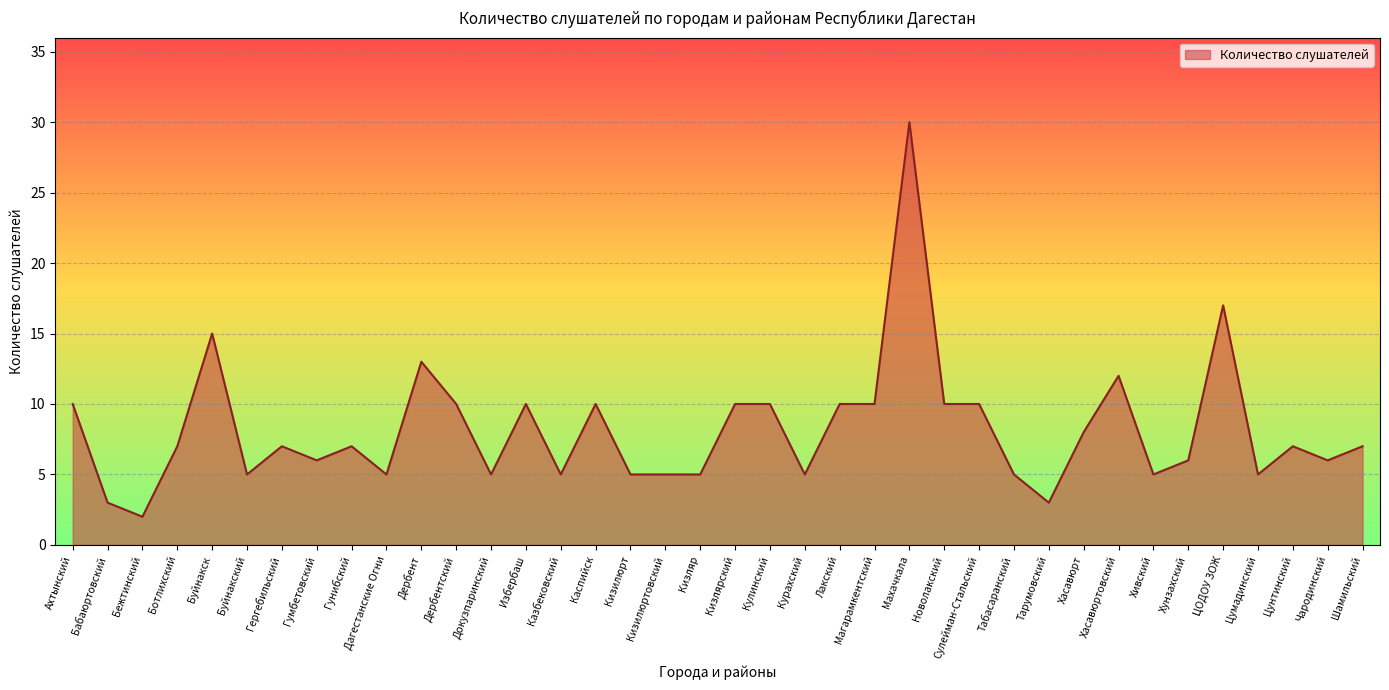

True or false: the data shows 5 at Кизилюрт.

True